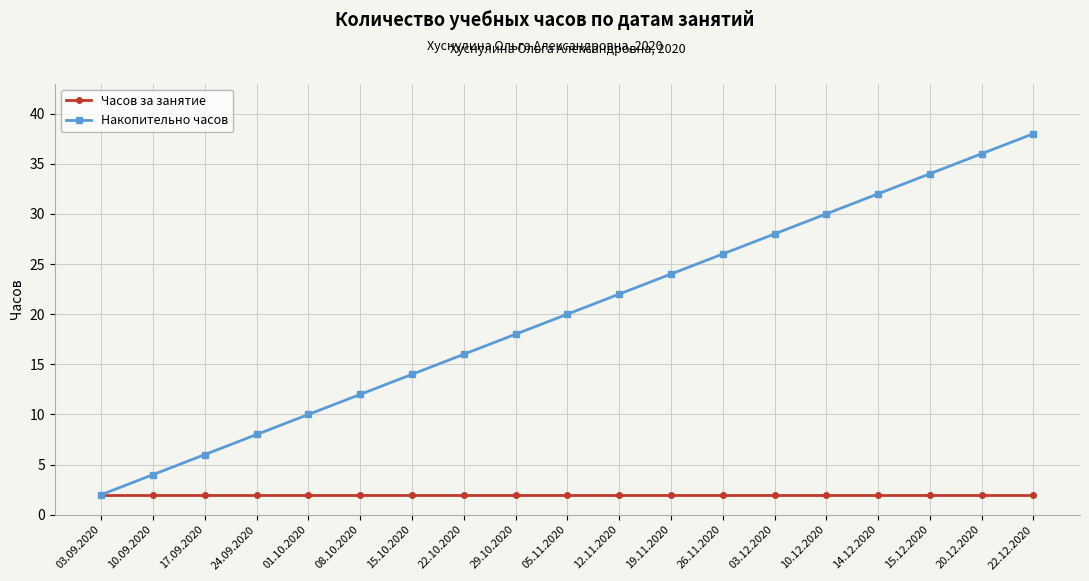

Which series has the largest total across all categories?

Накопительно часов